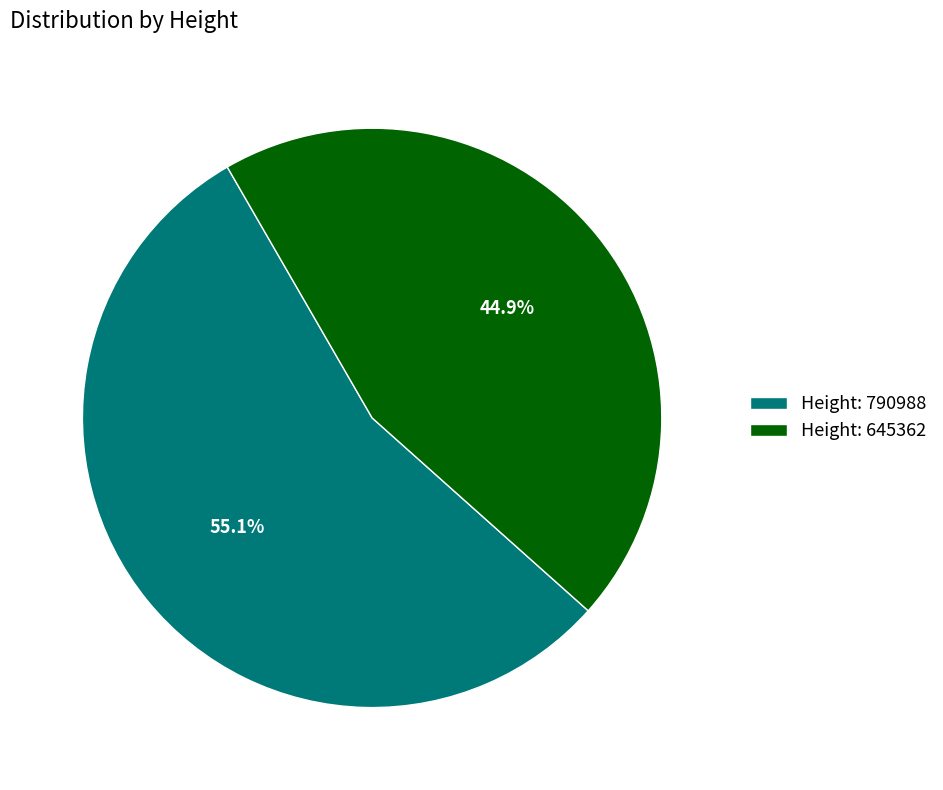

Combined, what portion of the pie is Height: 645362 and Height: 790988?

100.0%